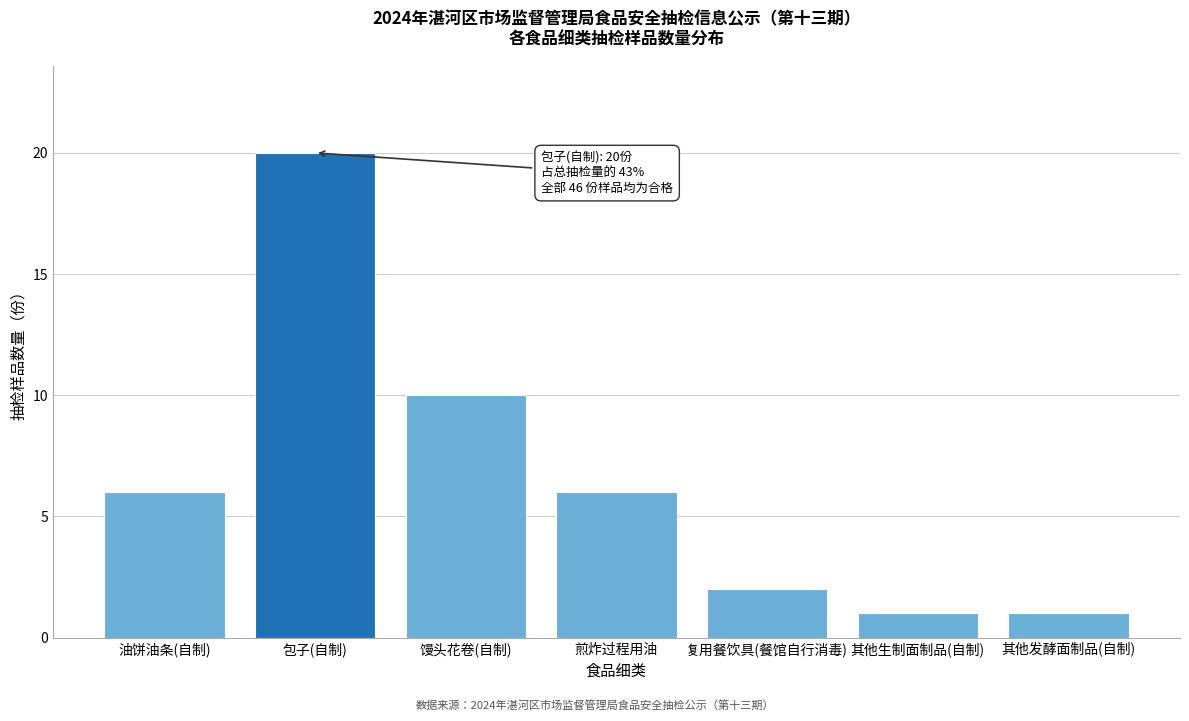

Reading right to left, what are all the values shown in this chart?

其他发酵面制品(自制)=1	其他生制面制品(自制)=1	复用餐饮具(餐馆自行消毒)=2	煎炸过程用油=6	馒头花卷(自制)=10	包子(自制)=20	油饼油条(自制)=6